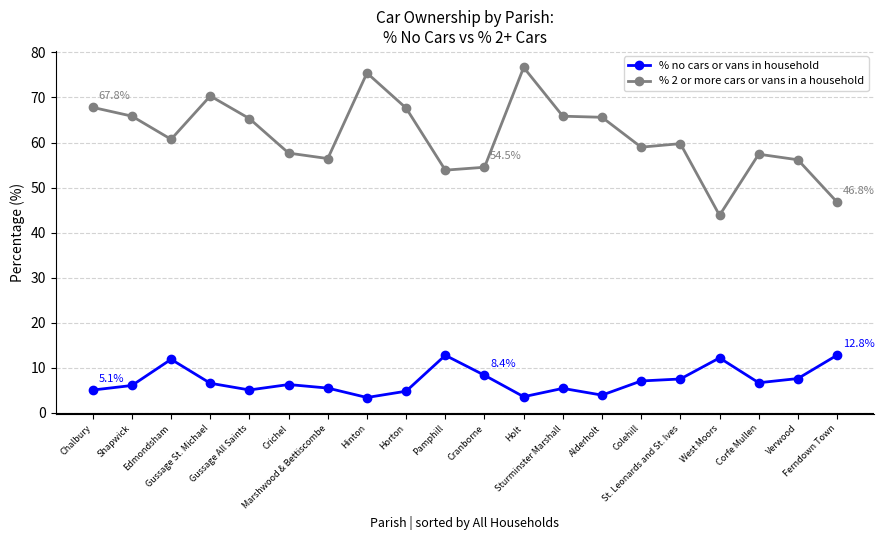

What is the value of the % no cars or vans in household point at the 11th from the left?

8.4